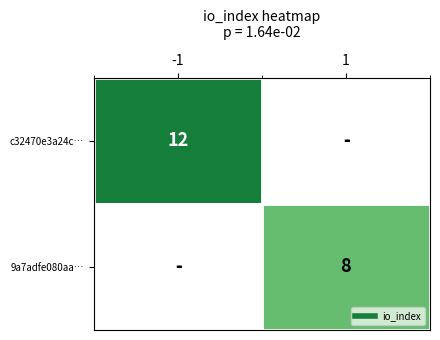

Rank the series at -1 from highest to lowest value.

c32470e3a24c…, 9a7adfe080aa…